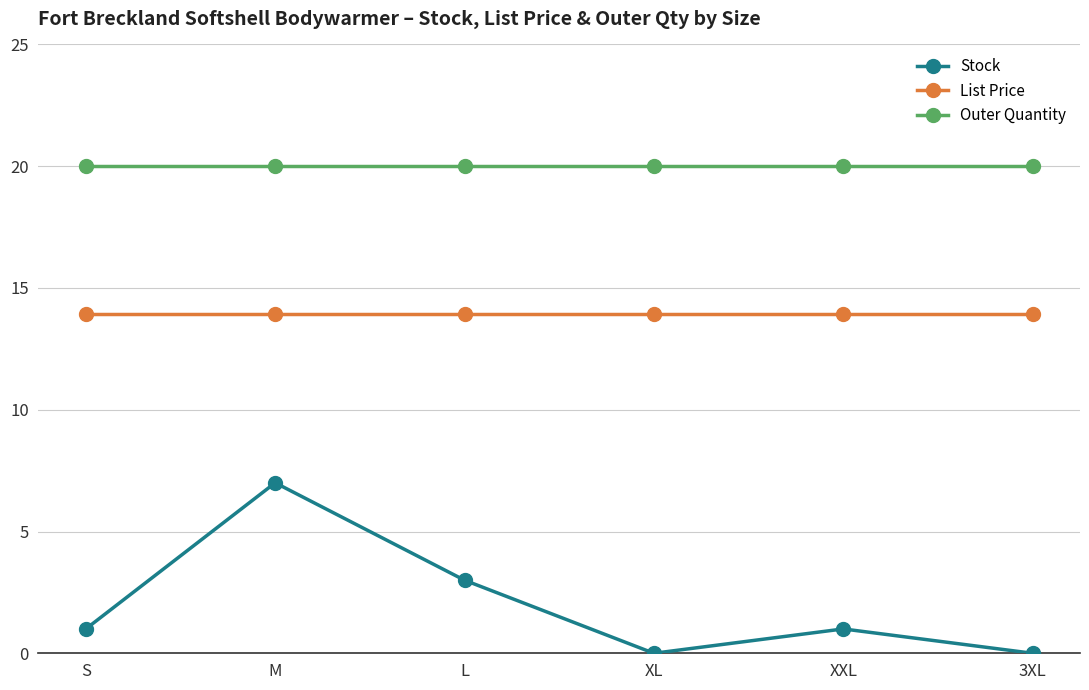

Does the chart display data point markers on the line(s)?

Yes